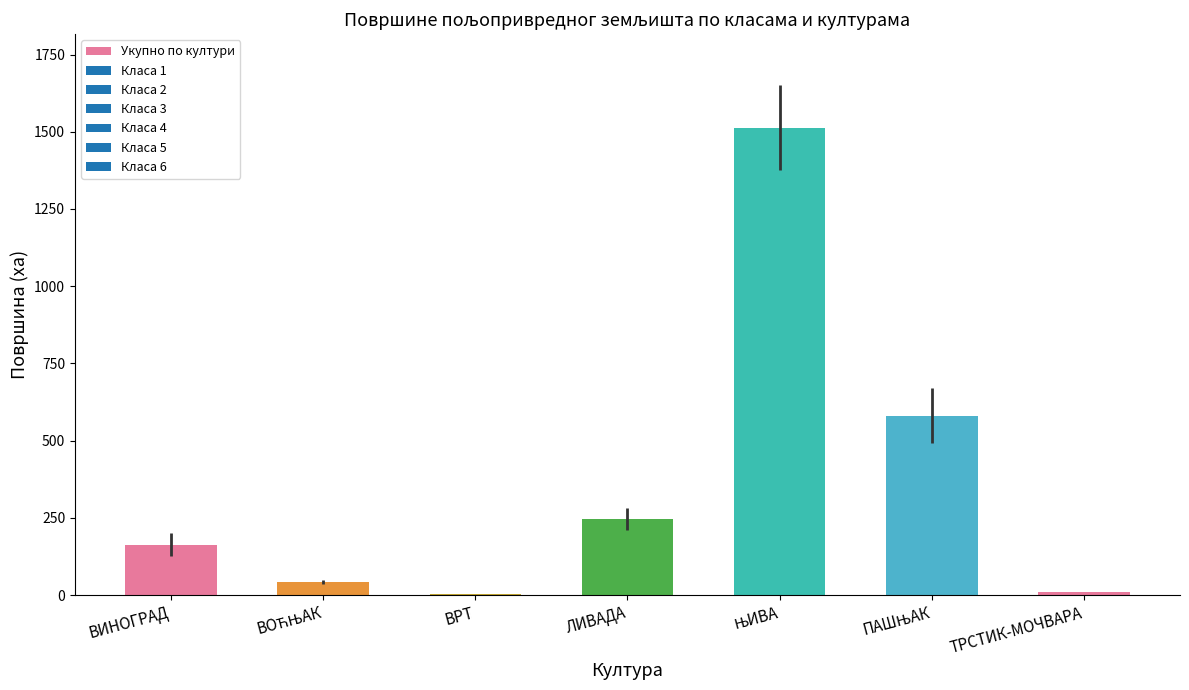

The chart shows a value of 9.9 at ТРСТИК-МОЧВАРА. True or false?

True